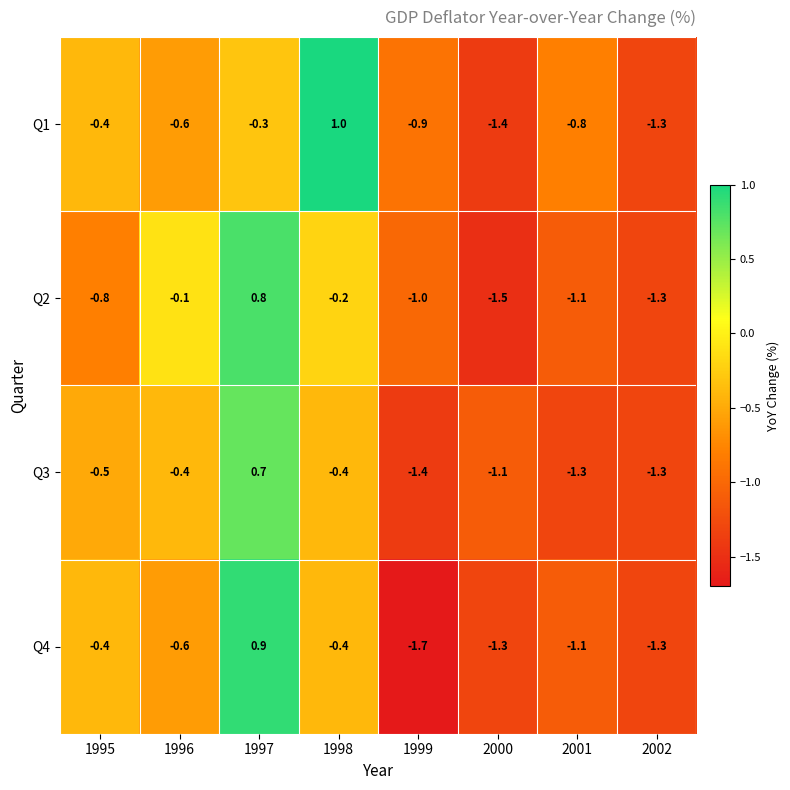

At how many categories does at least one series exceed 0?

2